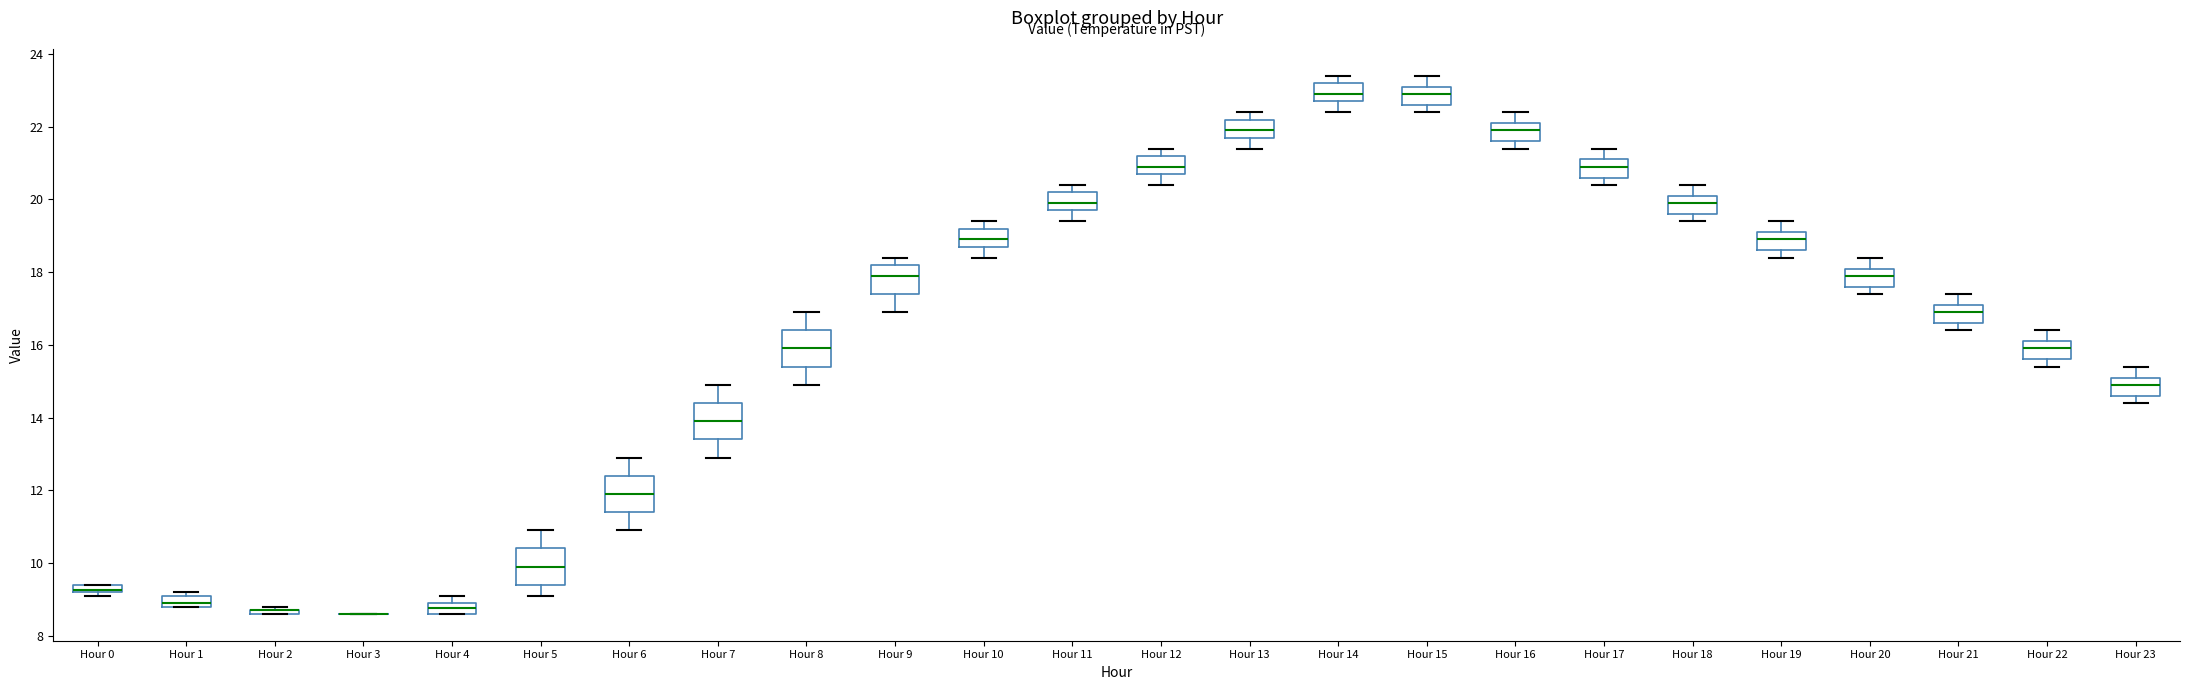

Where does the upper whisker of the box for Hour 22 end on the y-axis? The values are not printed on the chart, so give them approximately, as read against the axis.

16.4